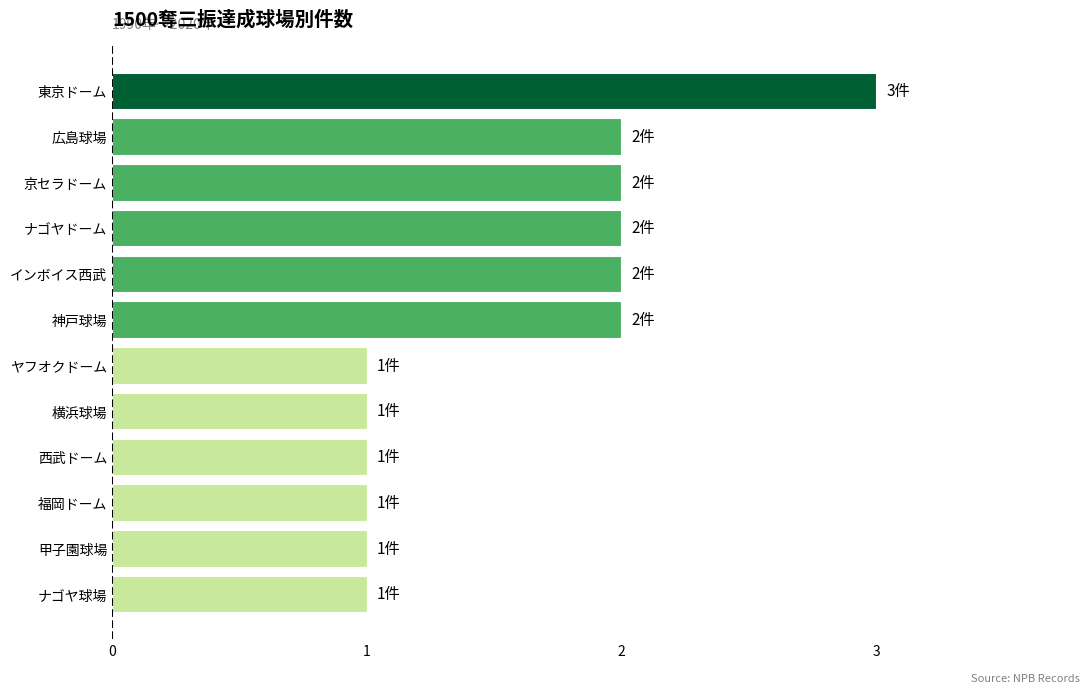

Reading top to bottom, list all the values displayed in this chart.

3	2	2	2	2	2	1	1	1	1	1	1